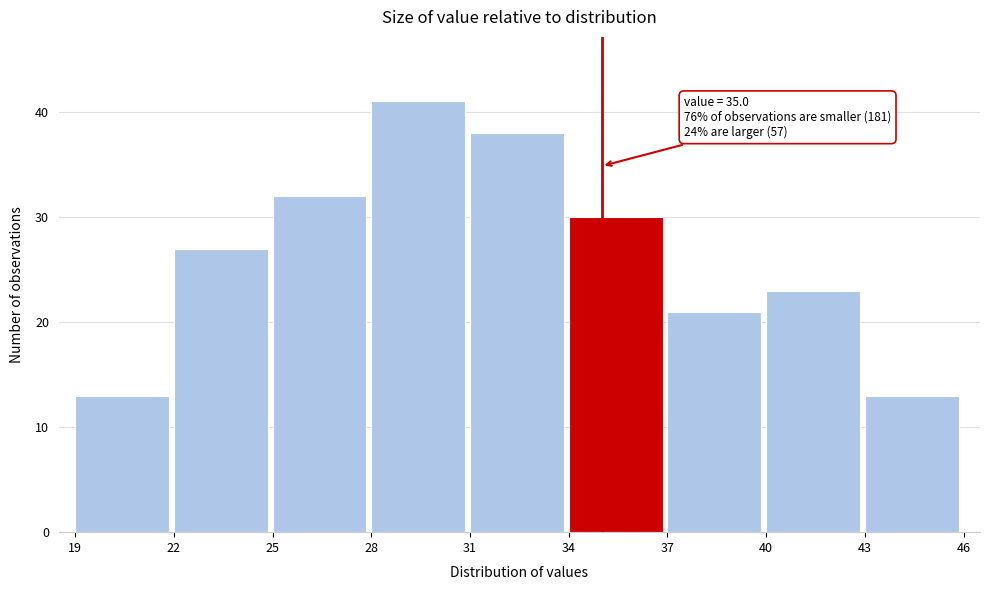

Over which range of the x-axis is the bar tallest?

28 to 31